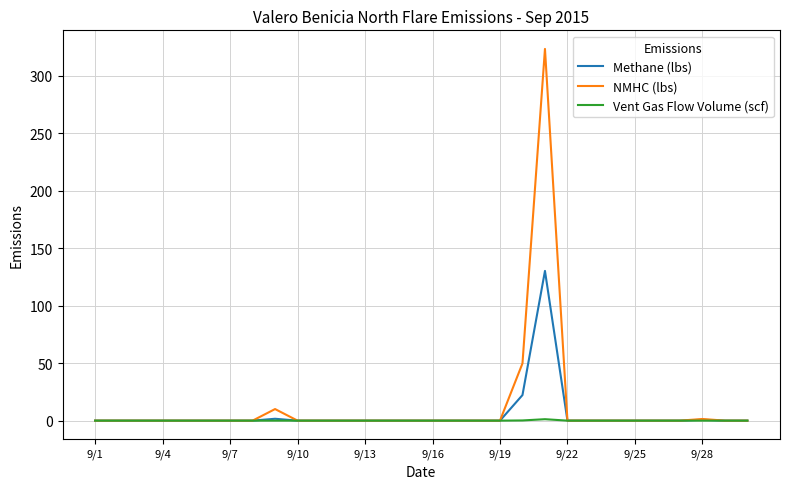

Which series has the largest range (max minus min)?

NMHC (lbs)